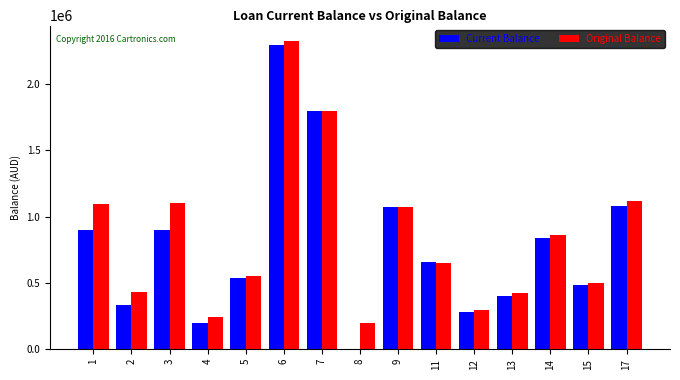

Which series changed the most between 1 and 7?

Current Balance